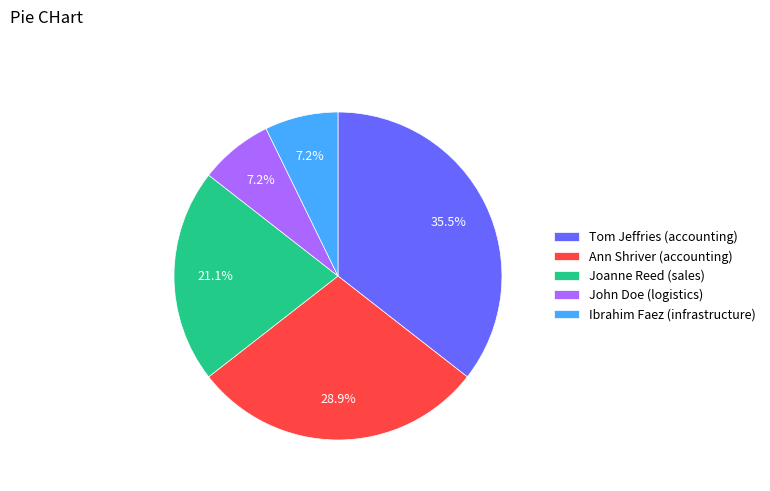

How much of the chart is everything except Joanne Reed (sales)?

78.9%